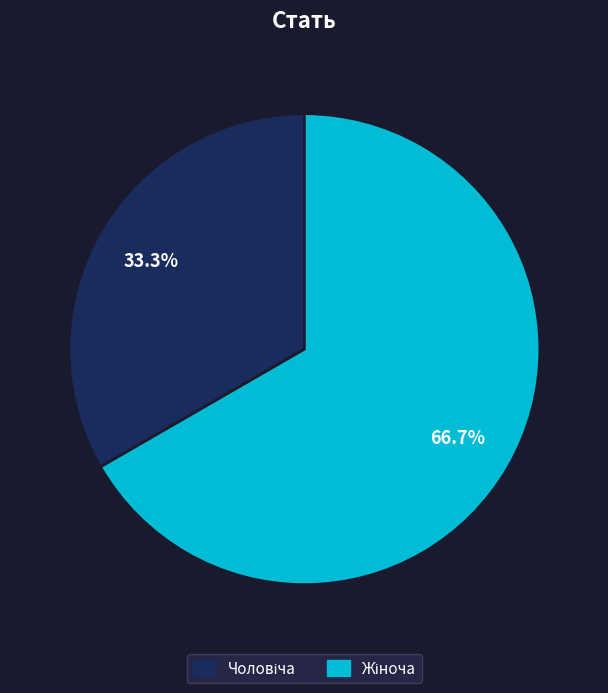

How many segments does this pie chart have?

2